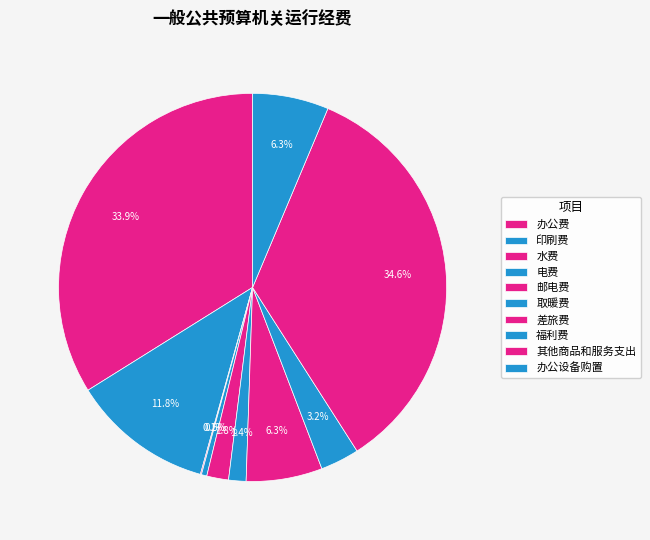

Does 印刷费 account for over 50% of the chart?

No